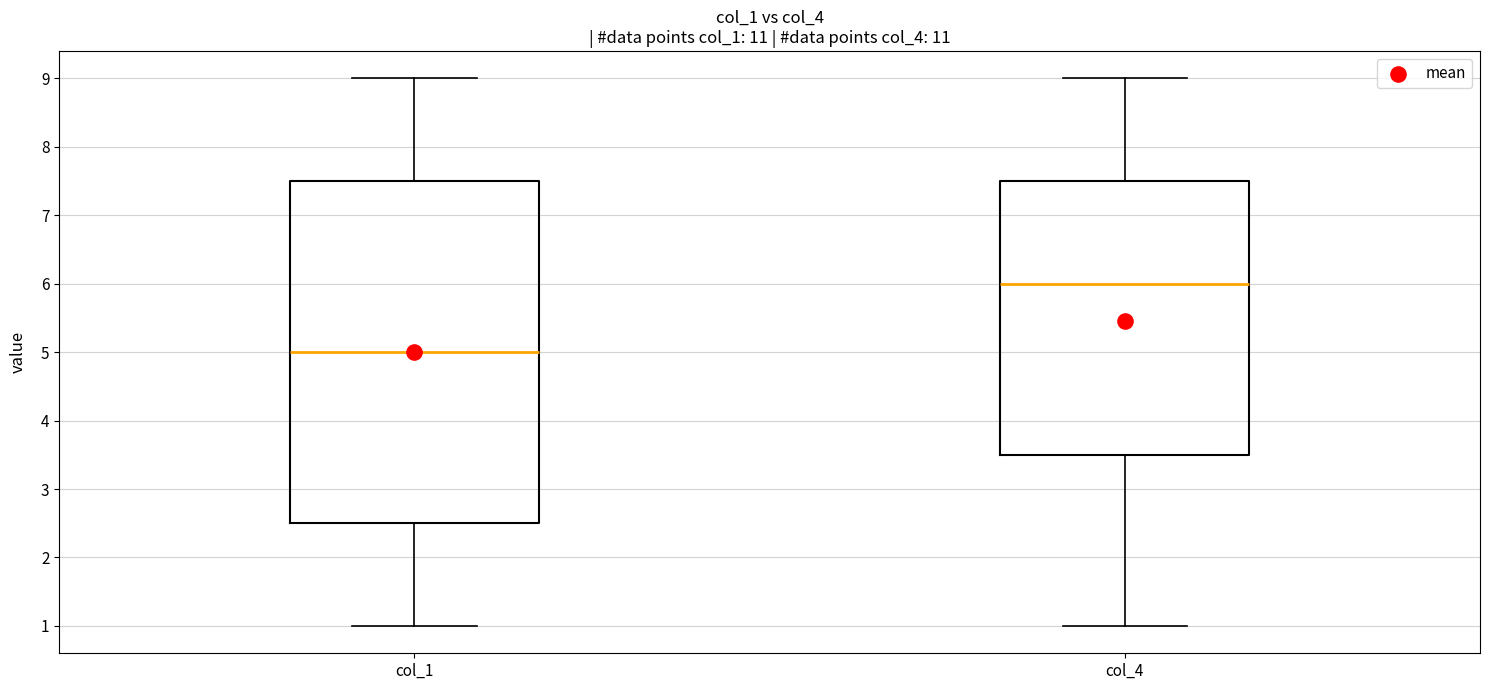

Comparing the boxes themselves (not the whiskers), which one is the tallest?

col_1